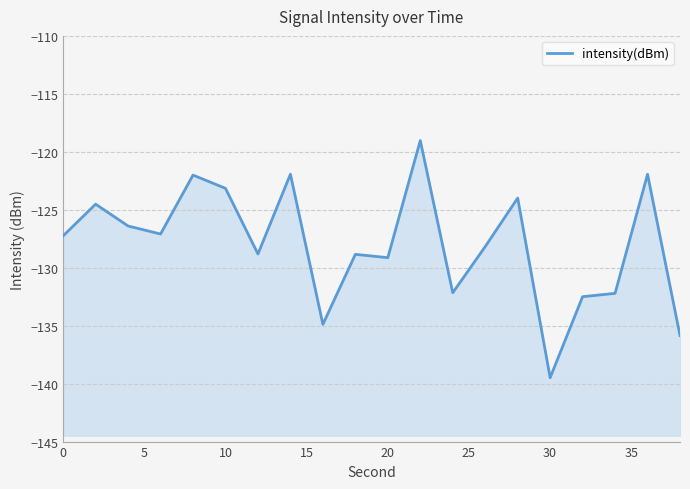

Reading left to right, list all the values displayed in this chart.

-127.2	-124.5	-126.4	-127.1	-122.0	-123.2	-128.8	-121.9	-134.9	-128.8	-129.1	-119.0	-132.2	-128.2	-124.0	-139.5	-132.5	-132.2	-121.9	-135.9